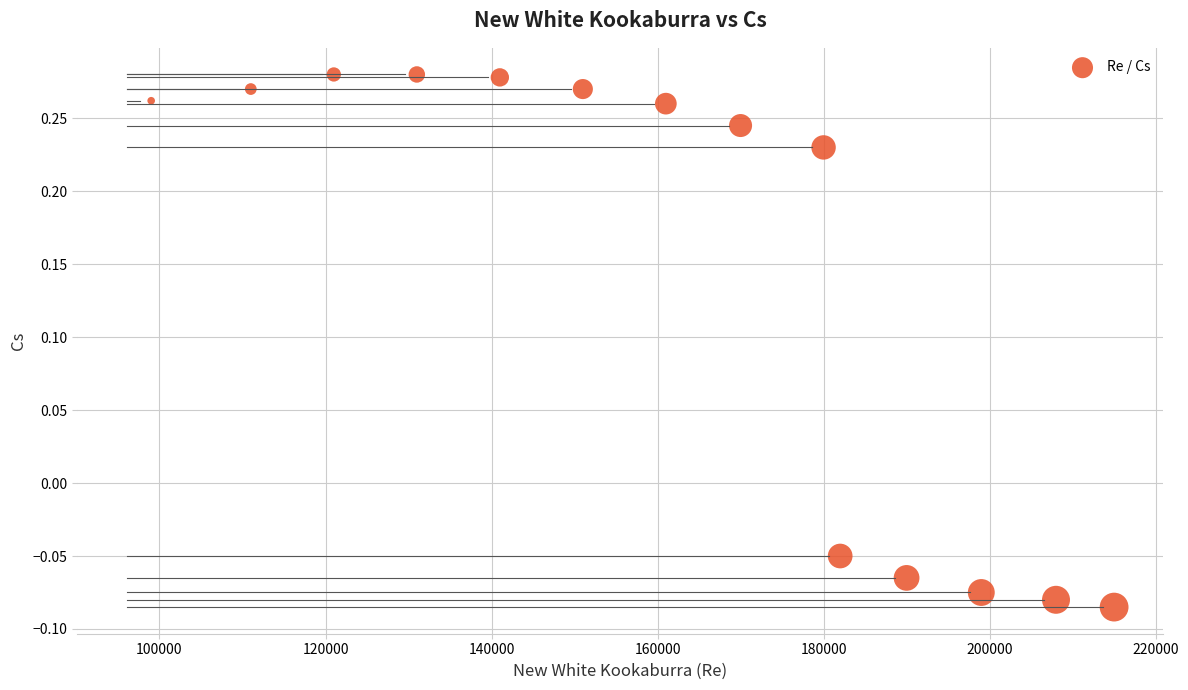

What is the range of Y values (max minus min)?

0.4